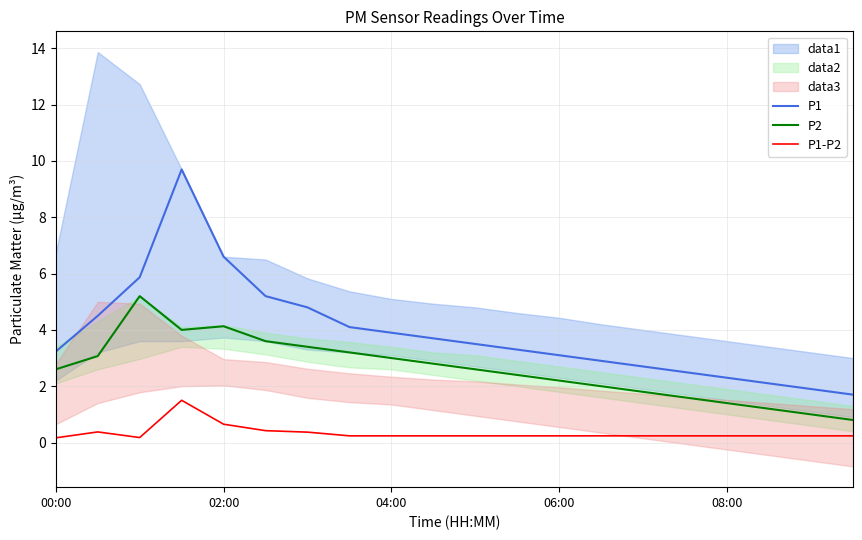

What is the highest value of the P1-P2 series?

1.5